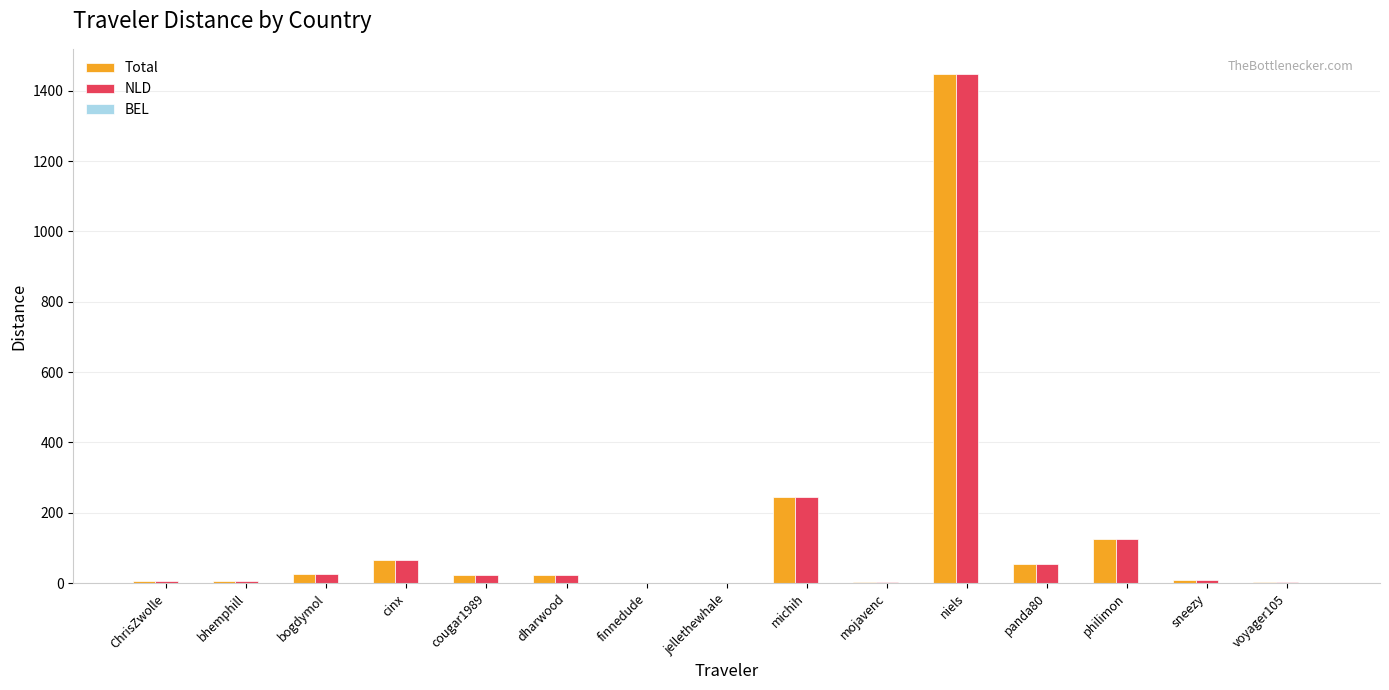

How many data points in NLD are above 23?

8